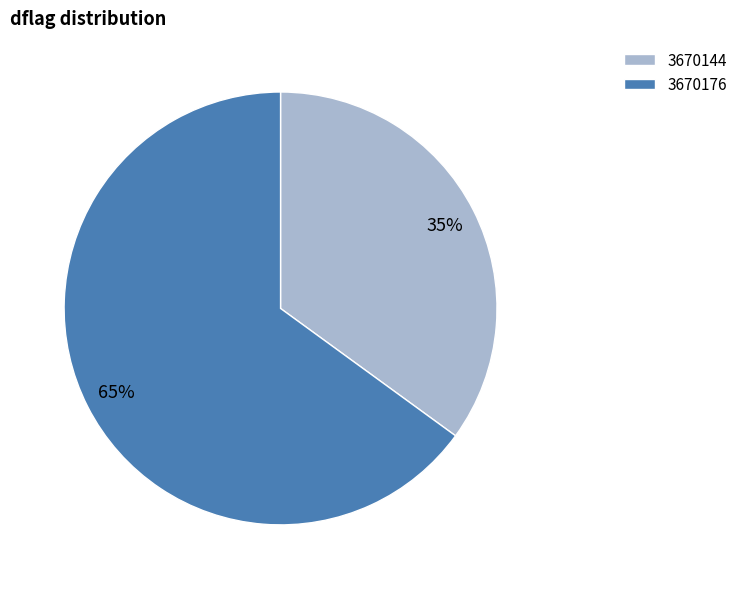

To the nearest percent, what is the difference between the largest and smallest slice percentages?

30%